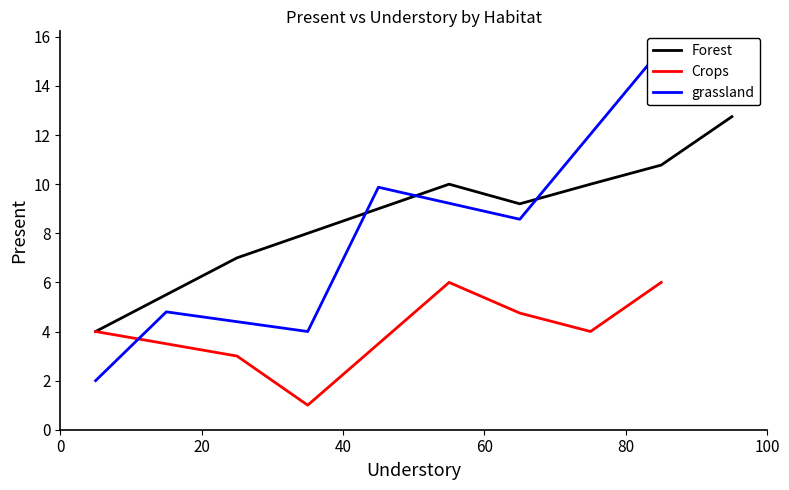

Between 10 and 14, which series saw the biggest shift?

grassland